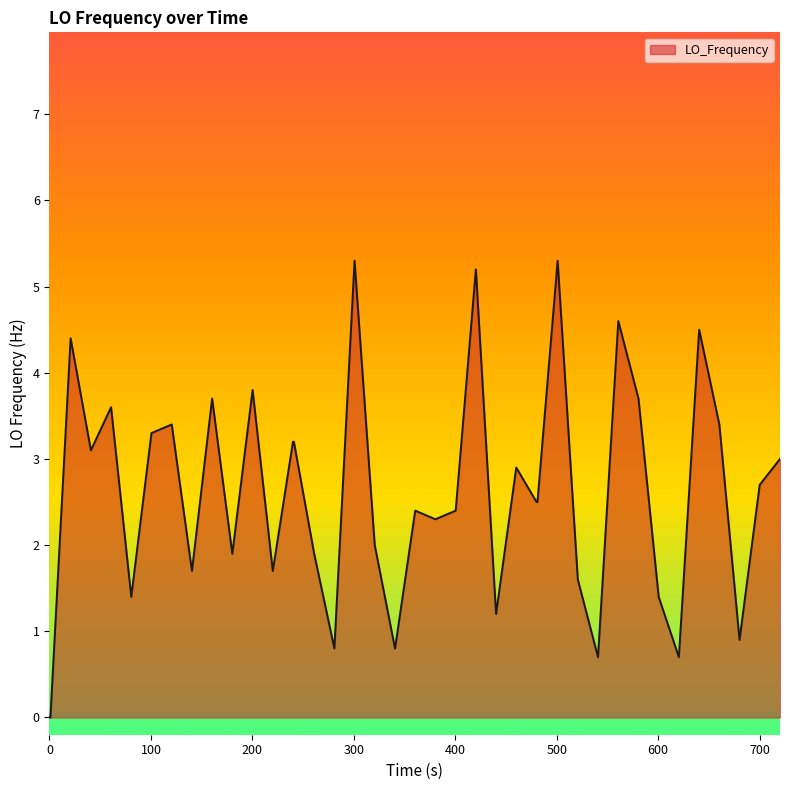

How many lines are shown in the chart?

1